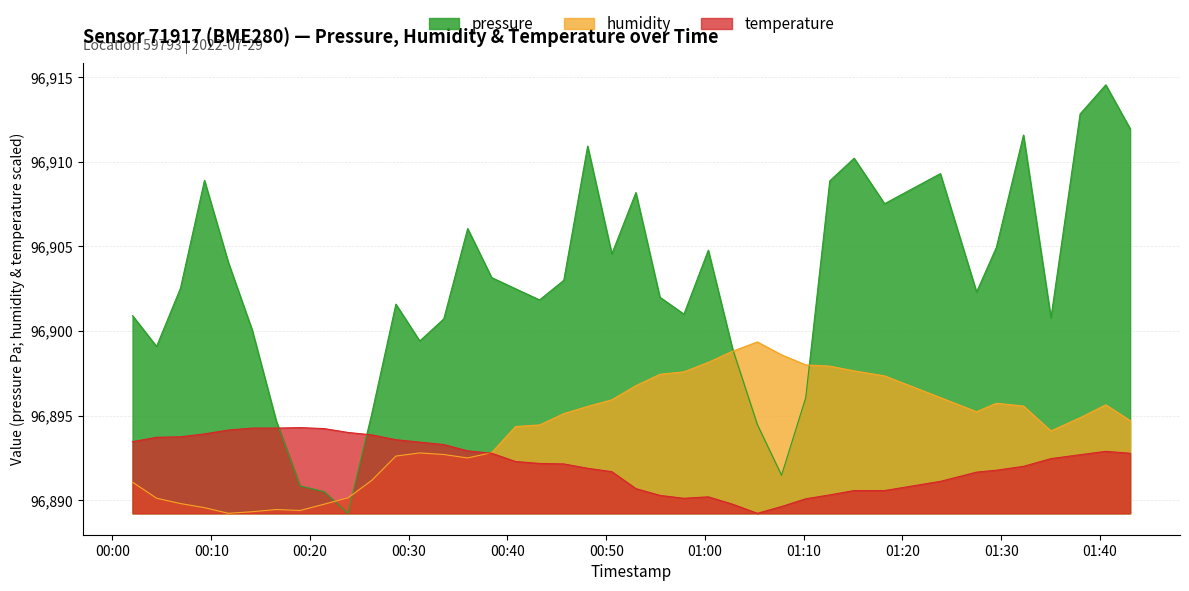

What is the label of the 9th point from the right?

2022-07-29T01:18:11